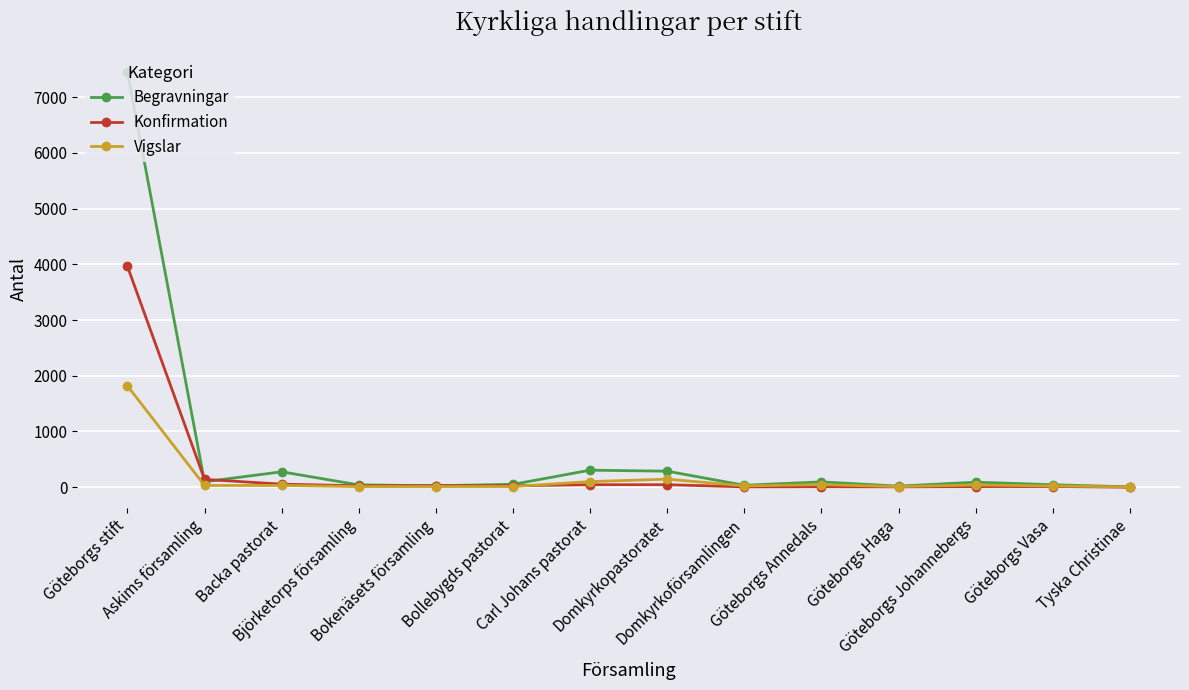

List the series in order of their peak value, highest first.

Begravningar, Konfirmation, Vigslar